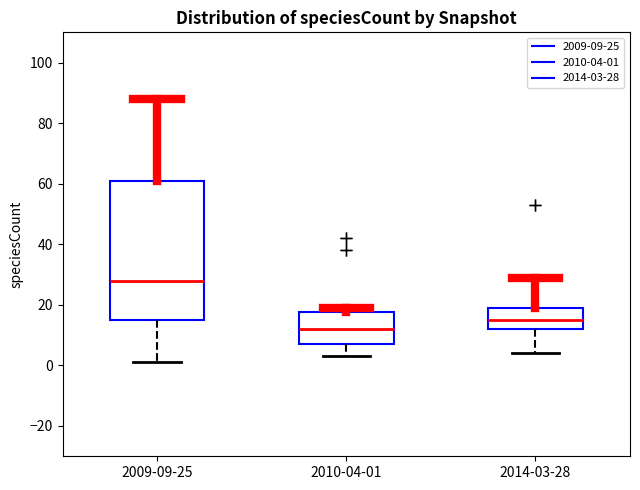

Which box's median line is the lowest?

2010-04-01